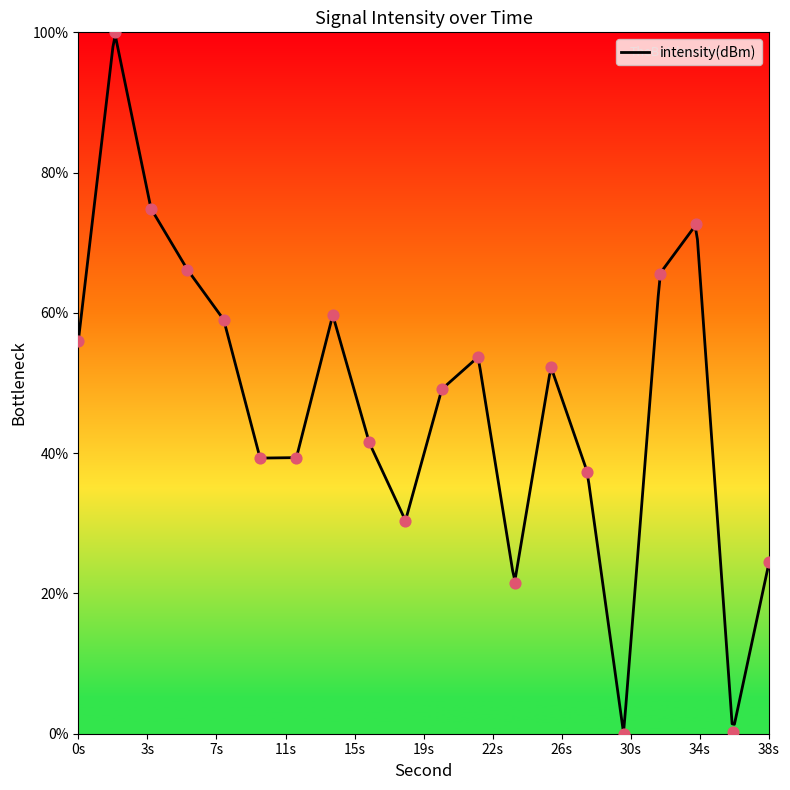

What is the ratio of the value at 10 to the value at 34?

0.5